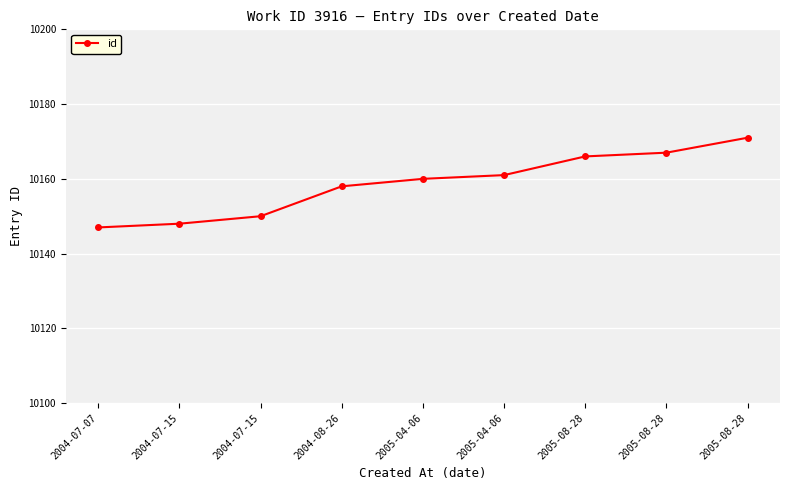

What is the difference between the second highest and second lowest values?

19